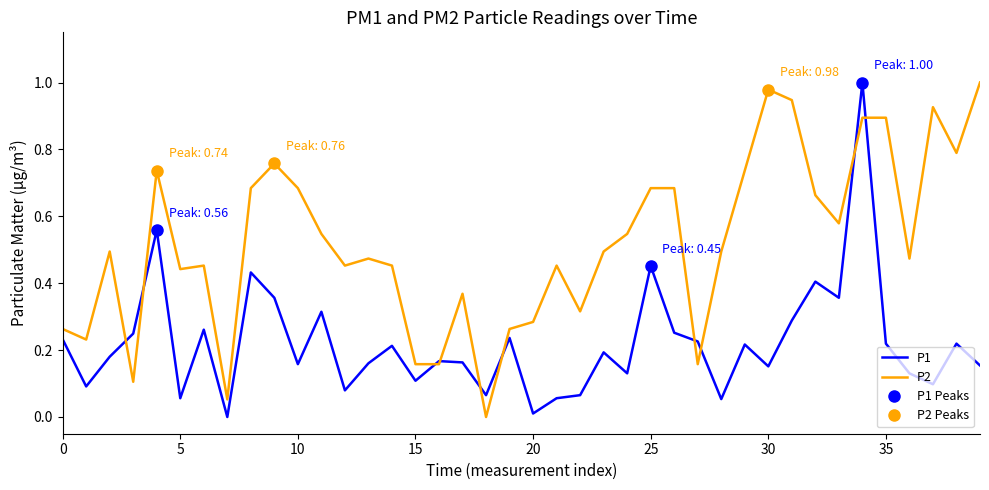

What is the sum of all P1 values?

8.8